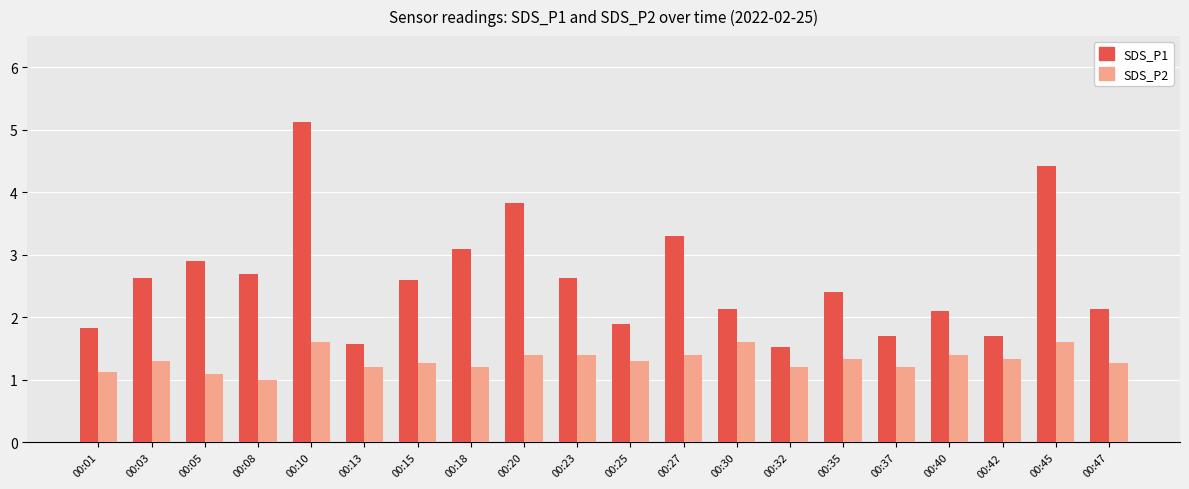

What is the approximate value of SDS_P1 at 00:13?

1.6